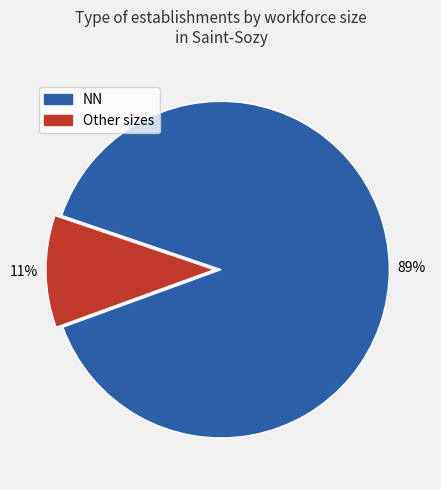

To the nearest percent, what is the difference between the largest and smallest slice percentages?

78%